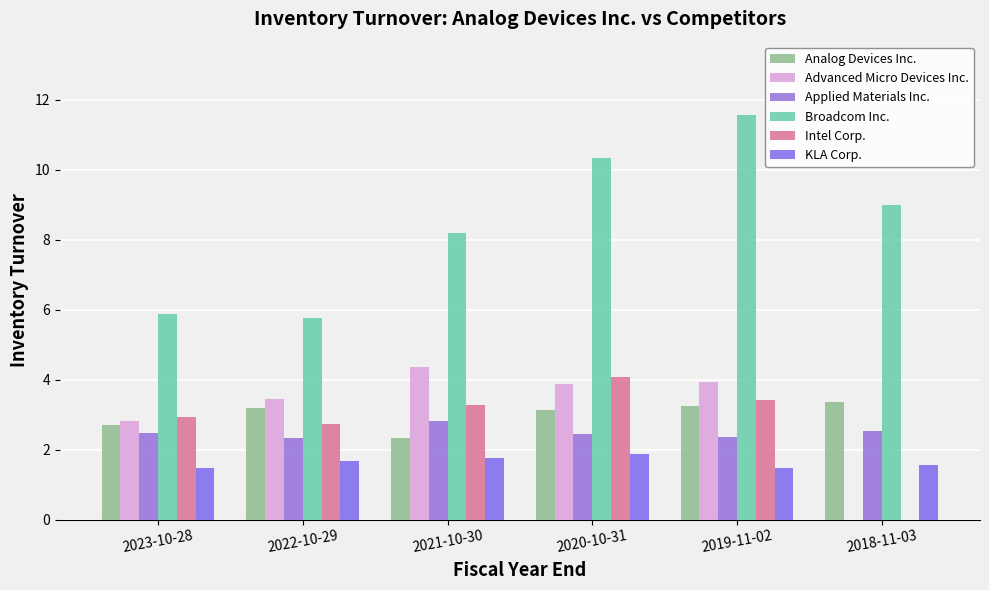

How many categories are shown in the chart?

6